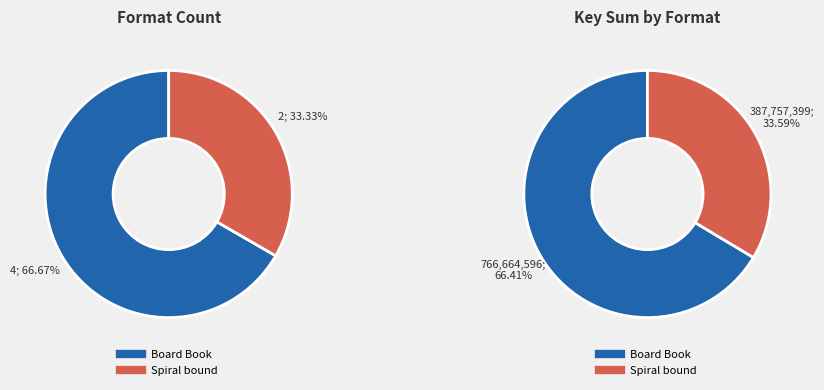

Rank the categories by Board Book value from highest to lowest.

Board Book, Spiral bound